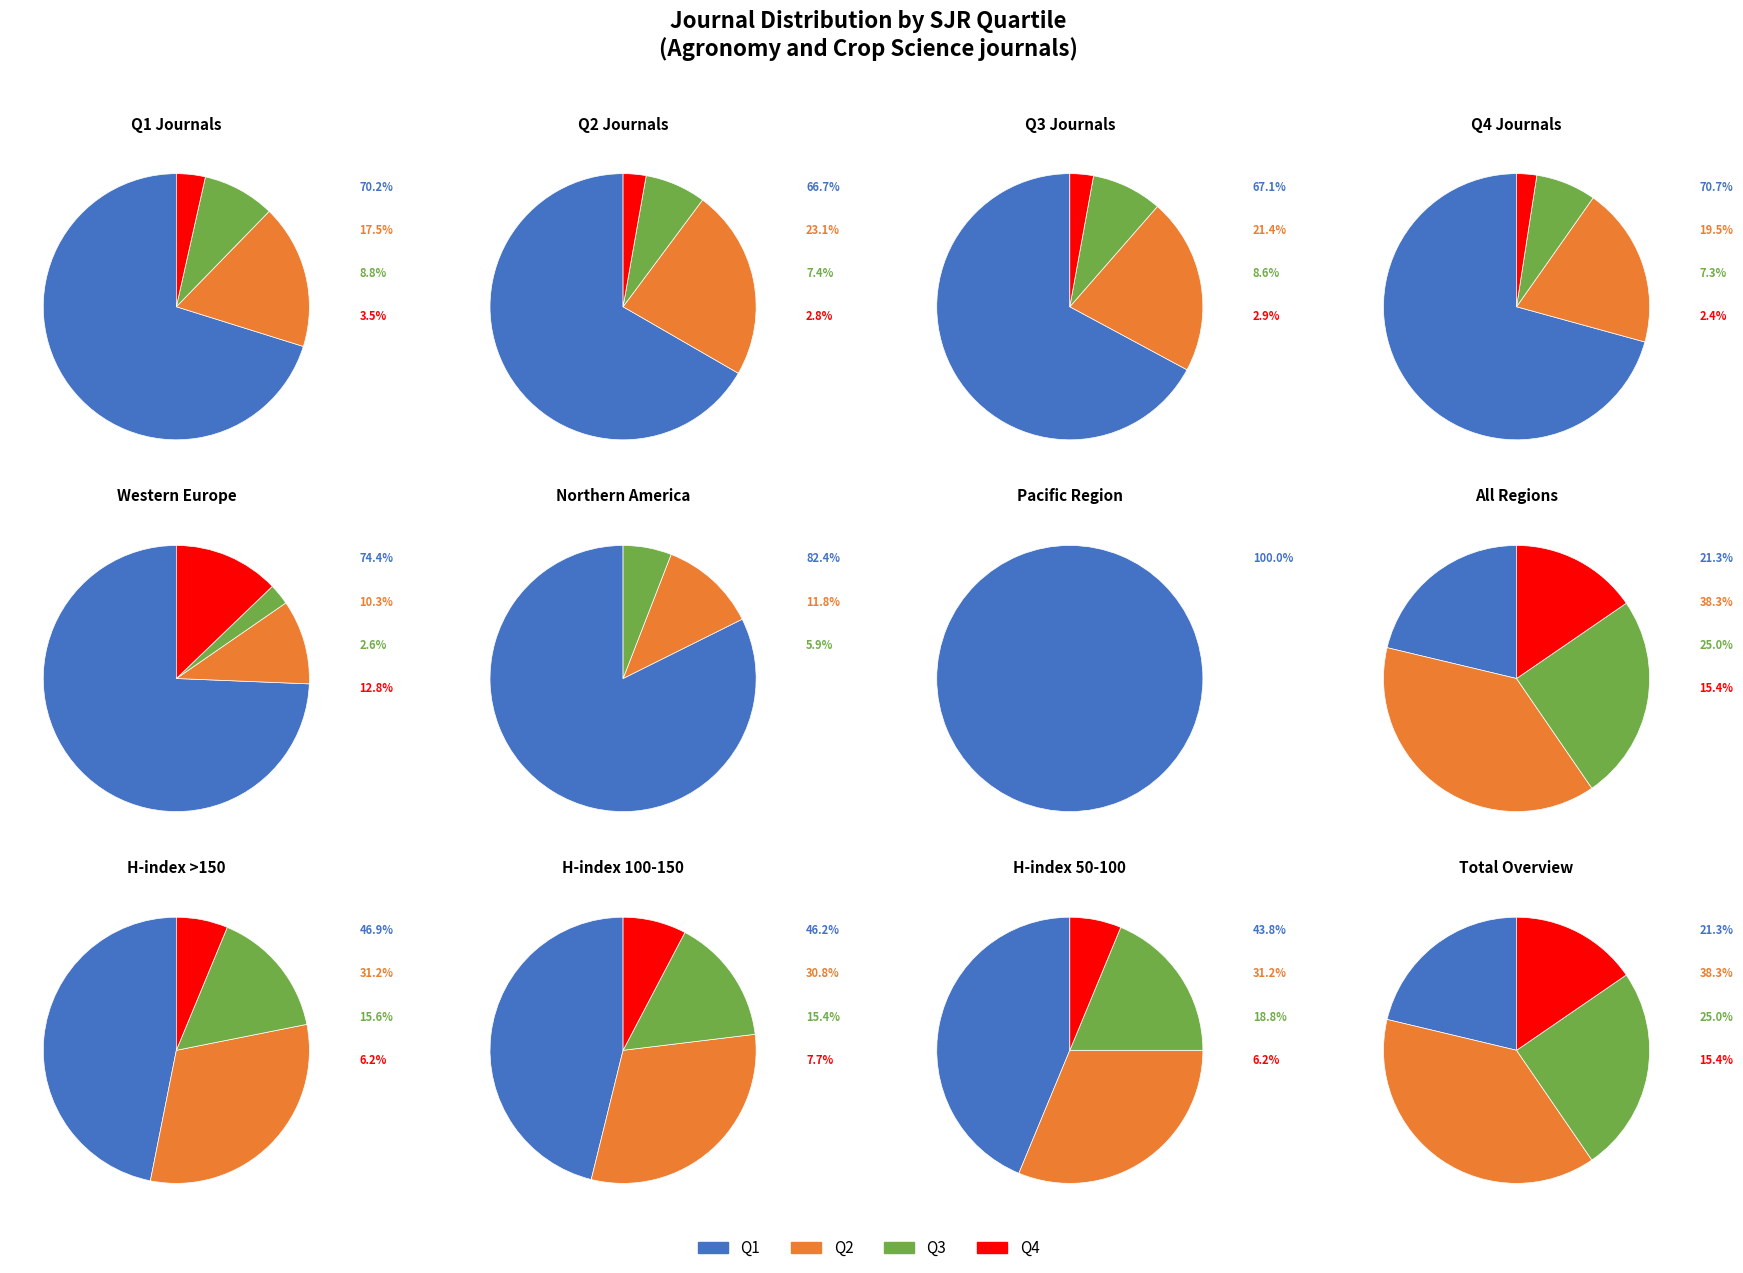

How many slices are in this pie chart?

4